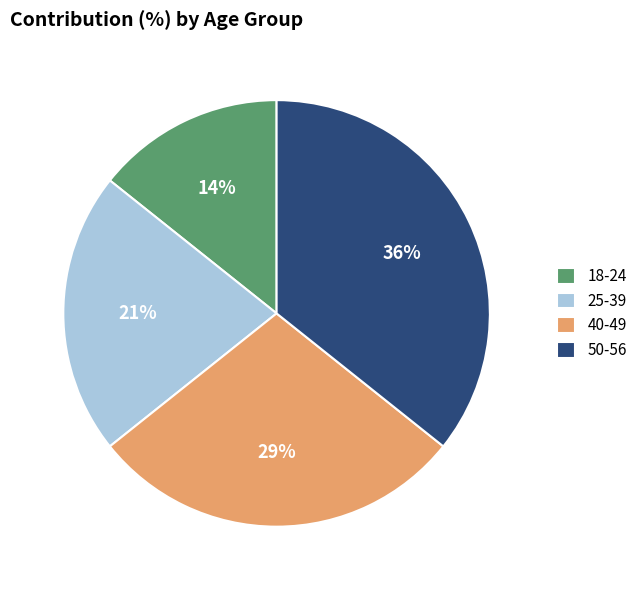

Is it true that 50-56 is 36% of the pie?

True